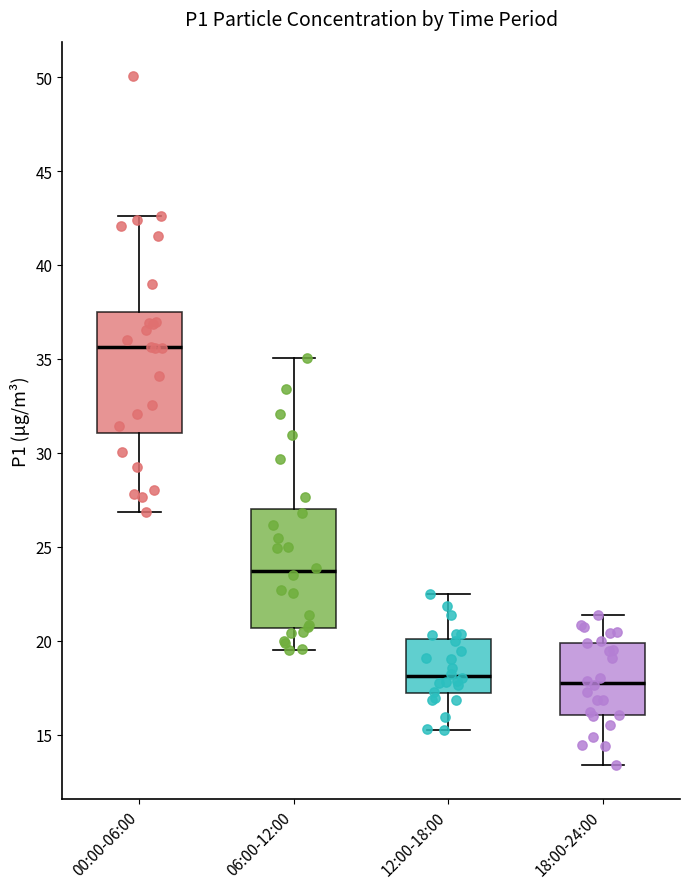

Which box has the highest median line?

00:00-06:00